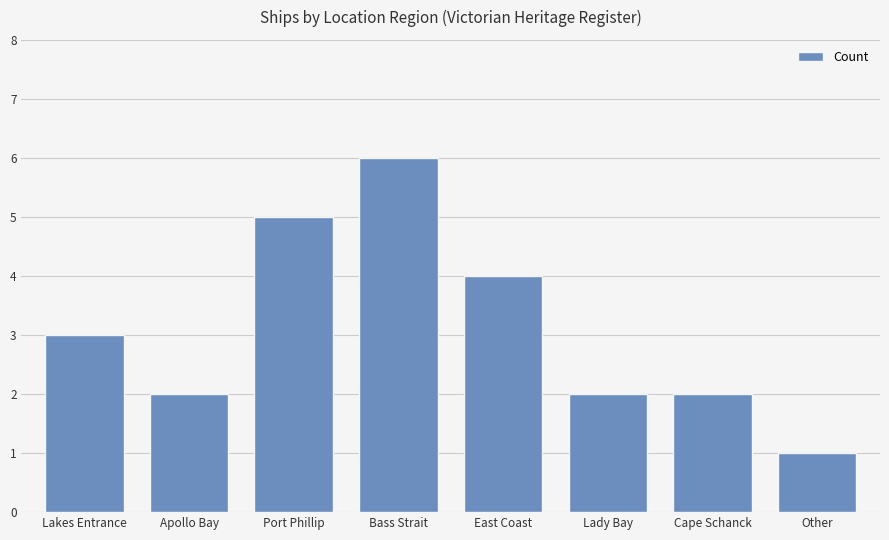

What is the maximum value shown in the chart?

6